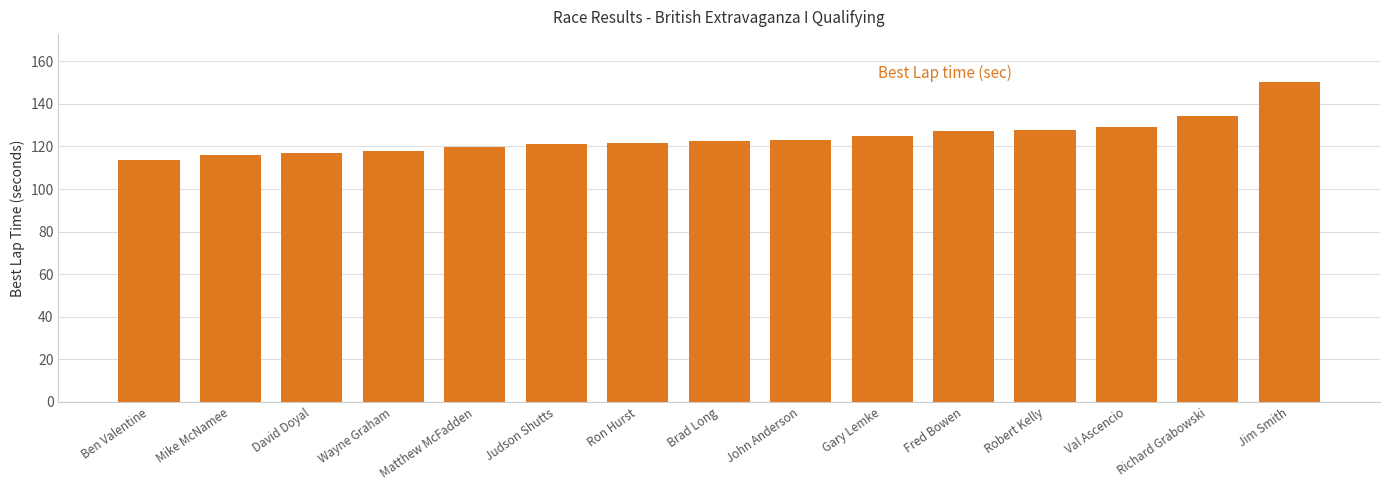

The value at John Anderson is 204.0. True or false?

False